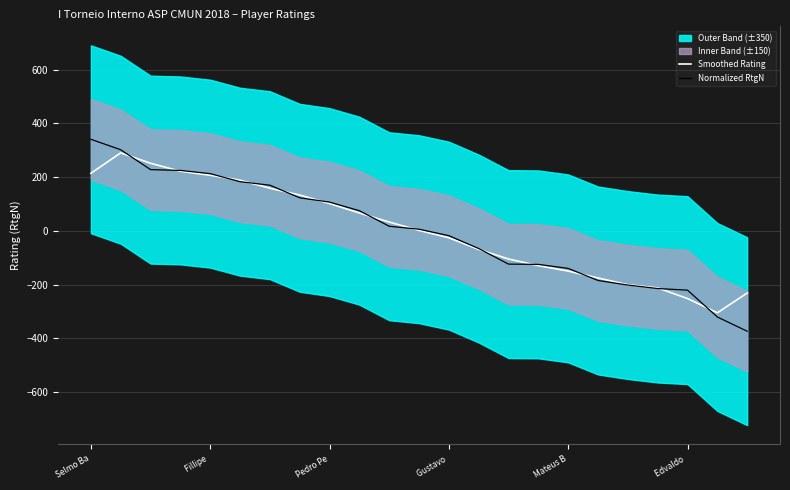

How many intersections are there between Normalized RtgN and Smoothed Rating?

13